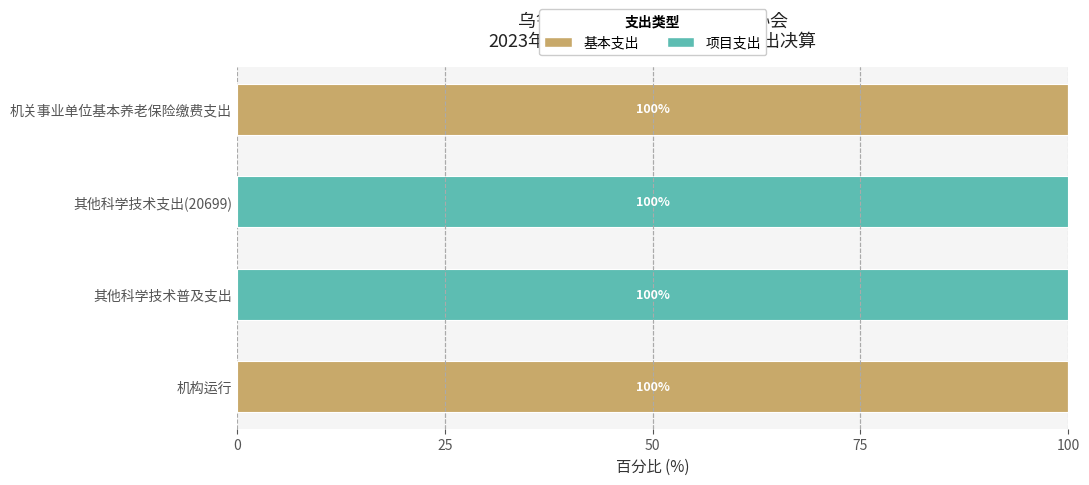

What value does the 基本支出 series have at 机关事业单位基本养老保险缴费支出?

100